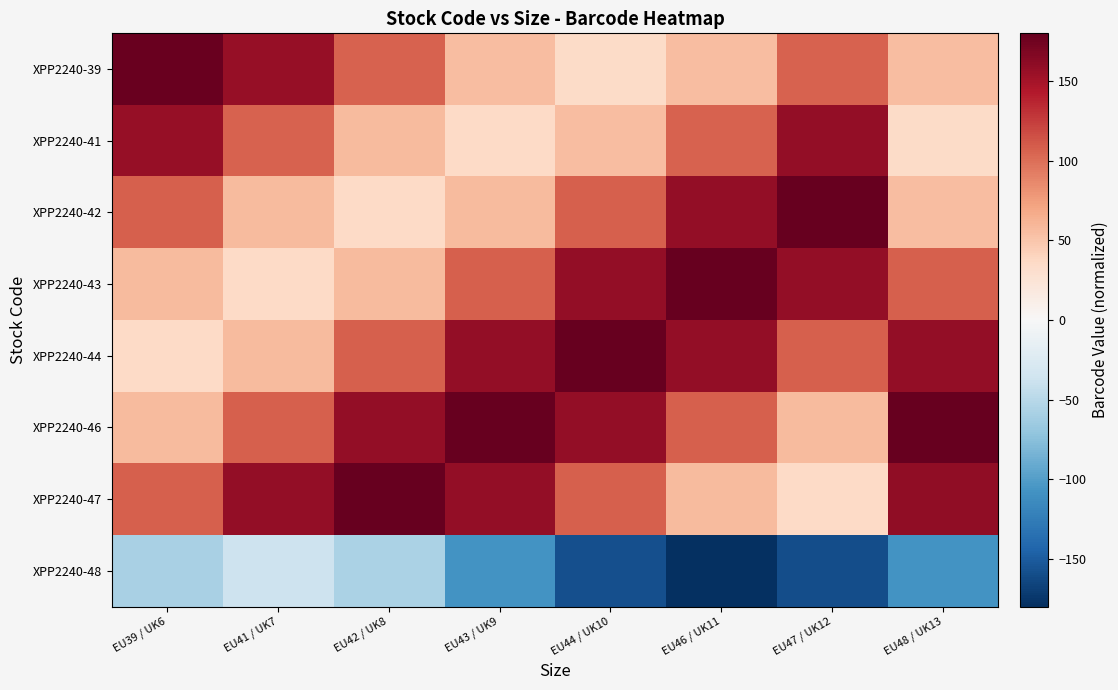

Which series has the largest total across all categories?

XPP2240-46